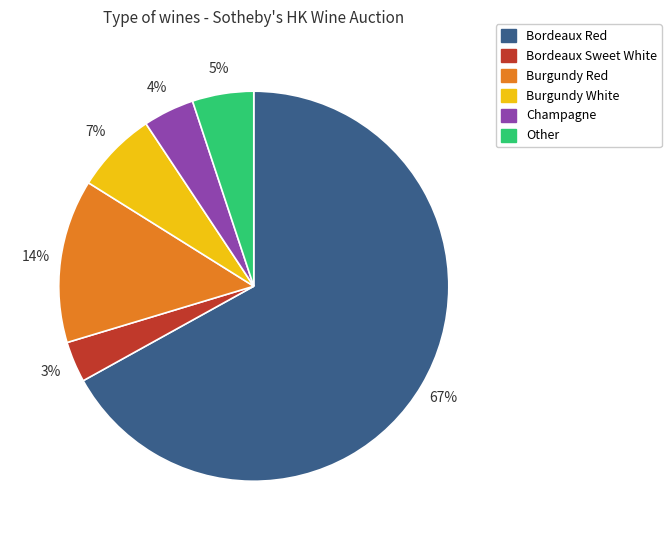

Rank the categories by value from highest to lowest.

Bordeaux Red, Burgundy Red, Burgundy White, Other, Champagne, Bordeaux Sweet White